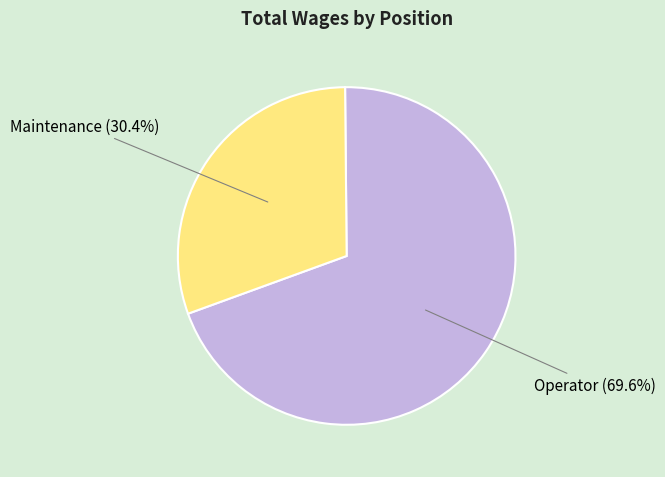

True or false: Operator accounts for 57% of the total.

False